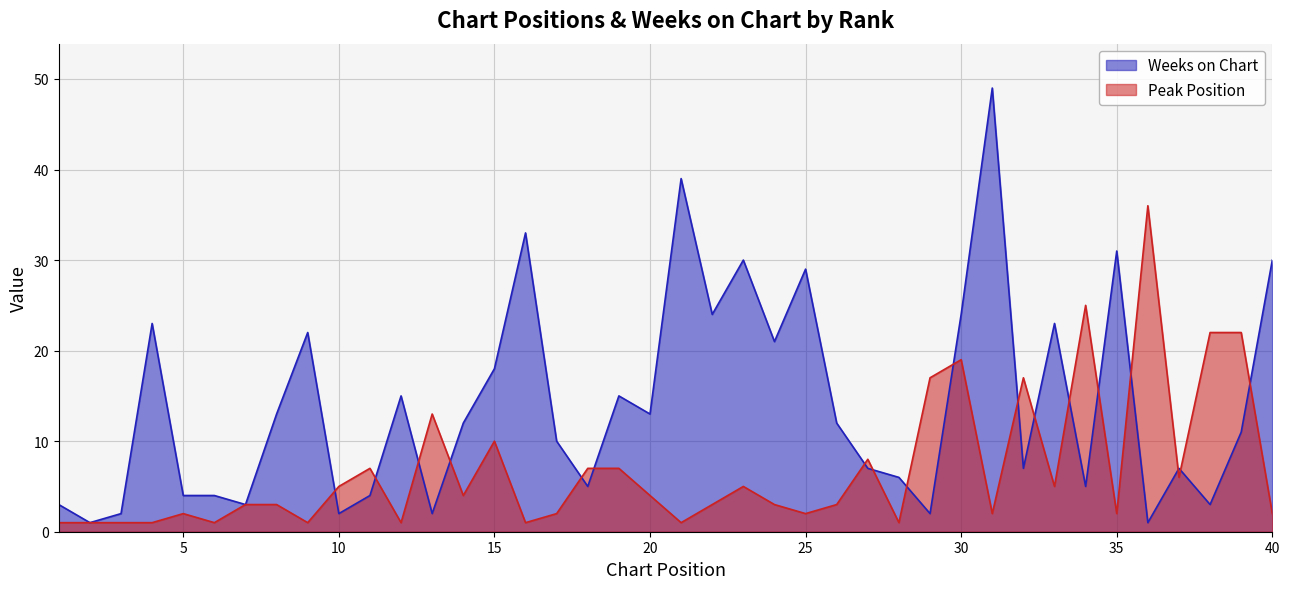

In Peak Position, how many points are higher than both neighbors (excluding endpoints)?

10